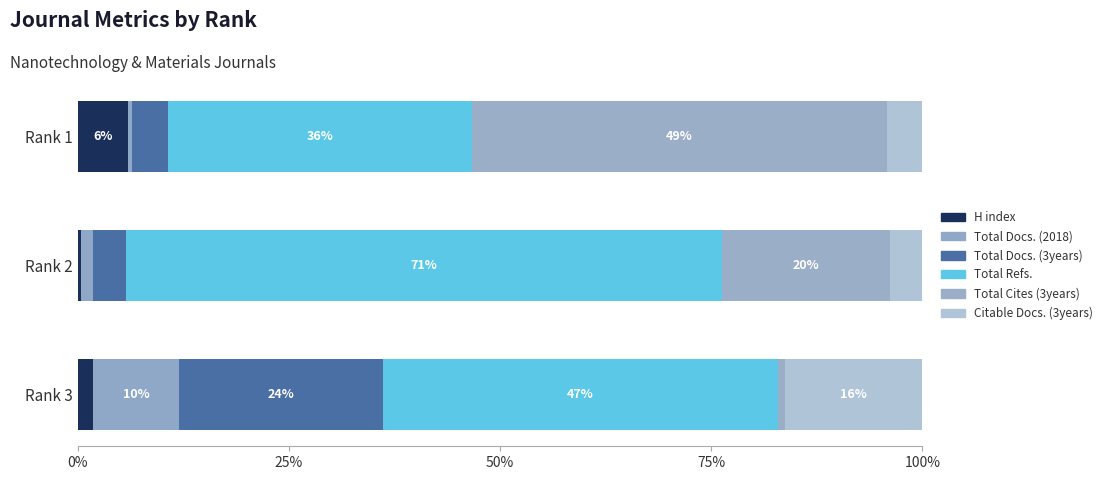

How many data points does each series have?

3